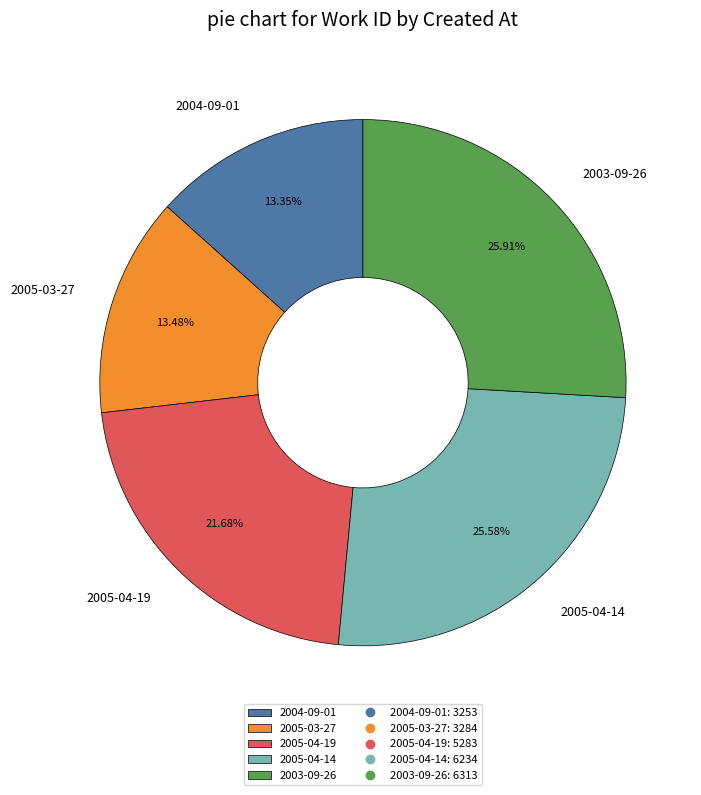

Between 2004-09-01 and 2005-04-14, which is larger?

2005-04-14